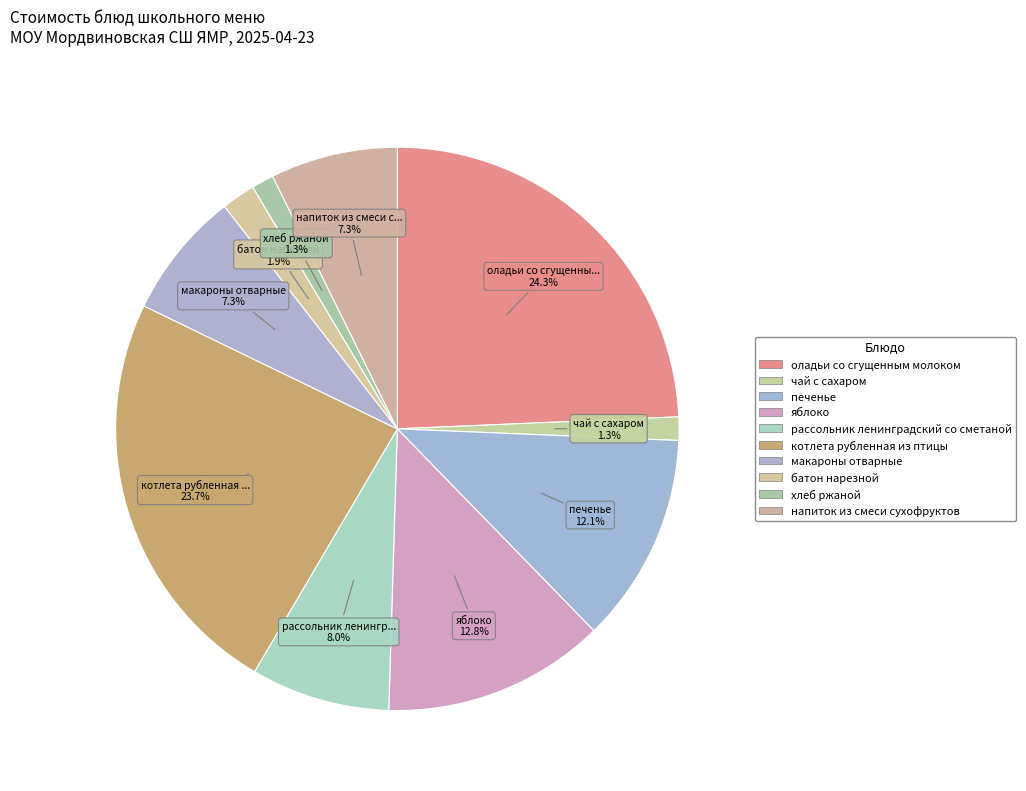

Rank the categories by value from lowest to highest.

хлеб ржаной, чай с сахаром, батон нарезной, макароны отварные, напиток из смеси сухофруктов, рассольник ленинградский со сметаной, печенье, яблоко, котлета рубленная из птицы, оладьи со сгущенным молоком